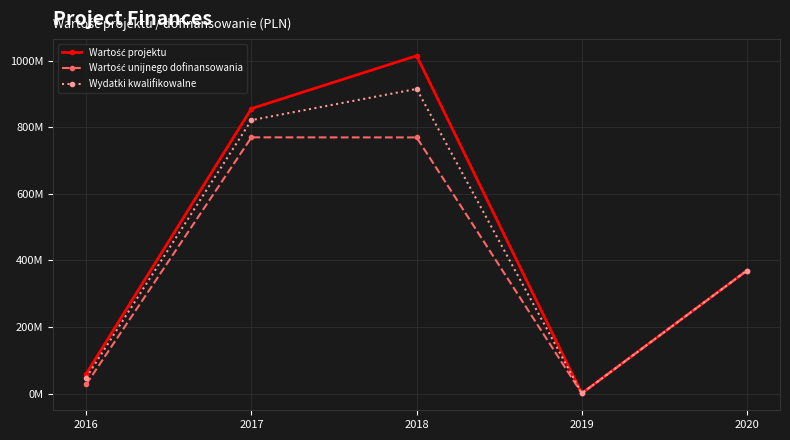

Does the chart have visible grid lines?

Yes